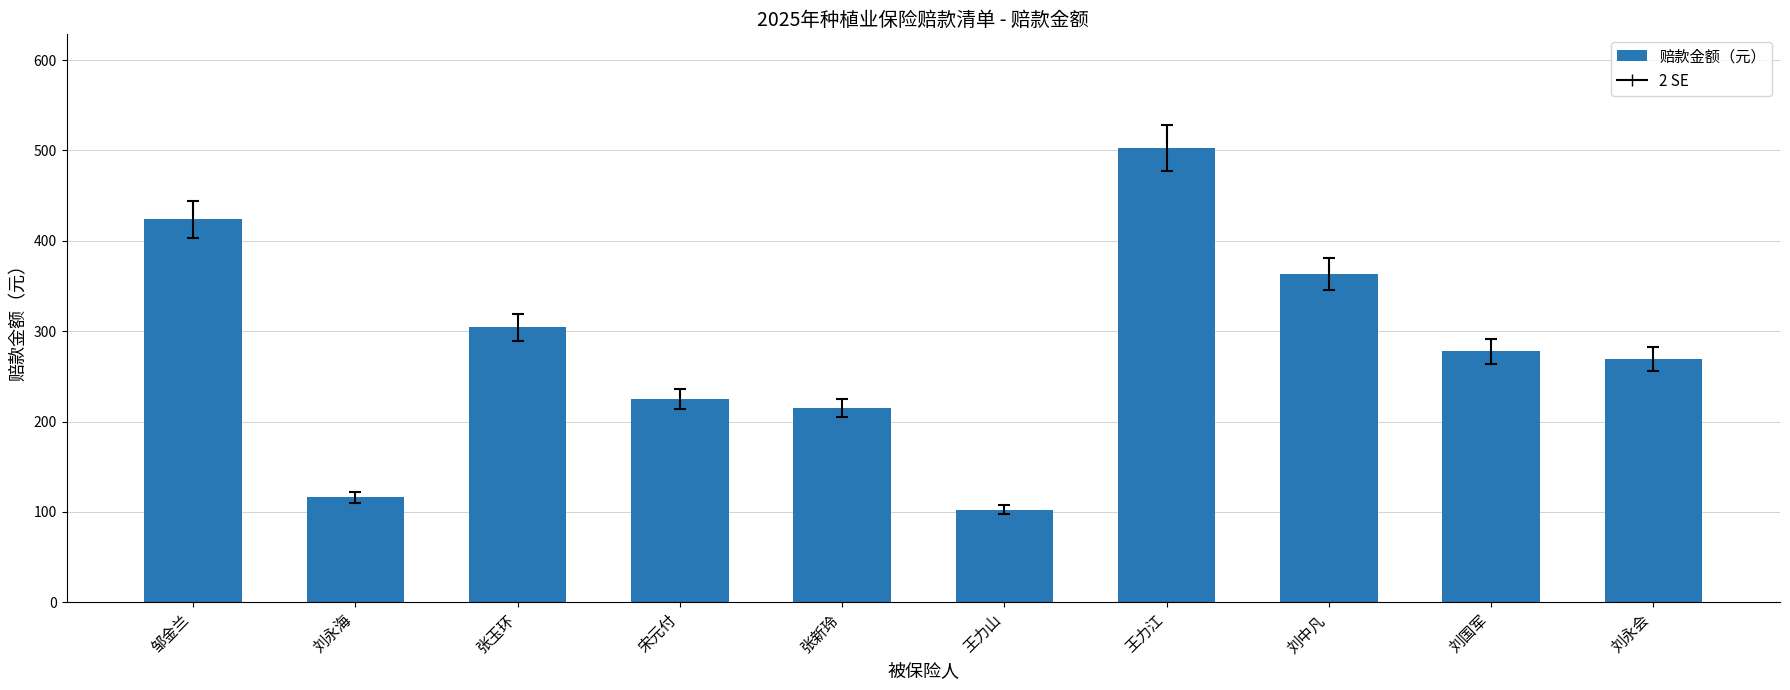

What is the average value?

280.0